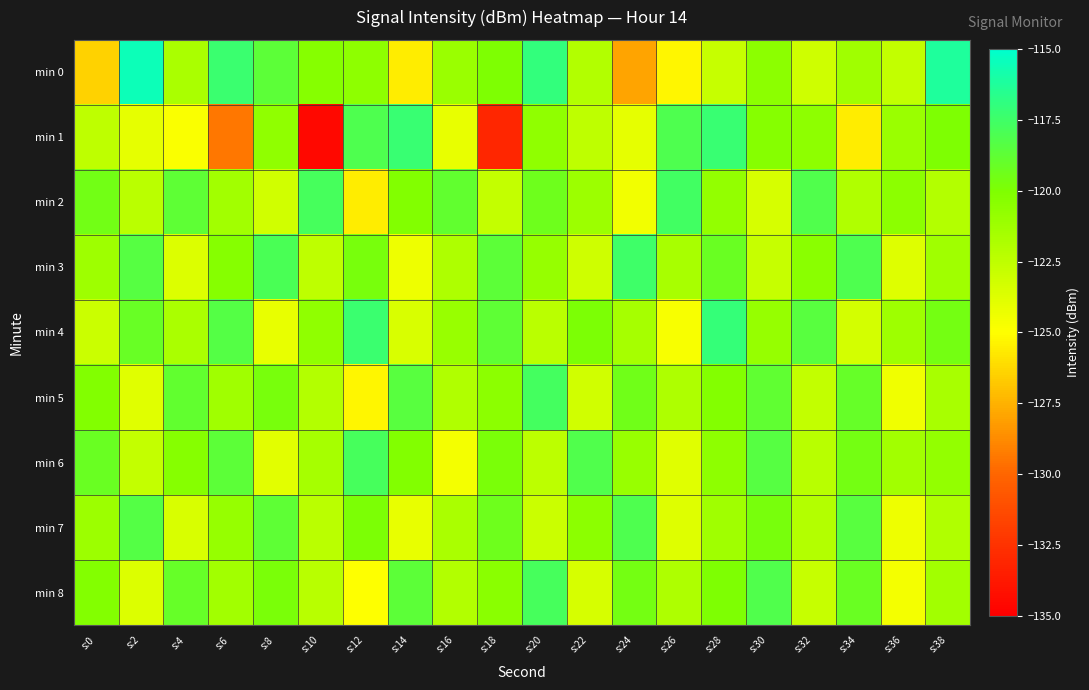

Rank the series at s:24 from highest to lowest value.

min 3, min 7, min 5, min 8, min 6, min 4, min 1, min 2, min 0